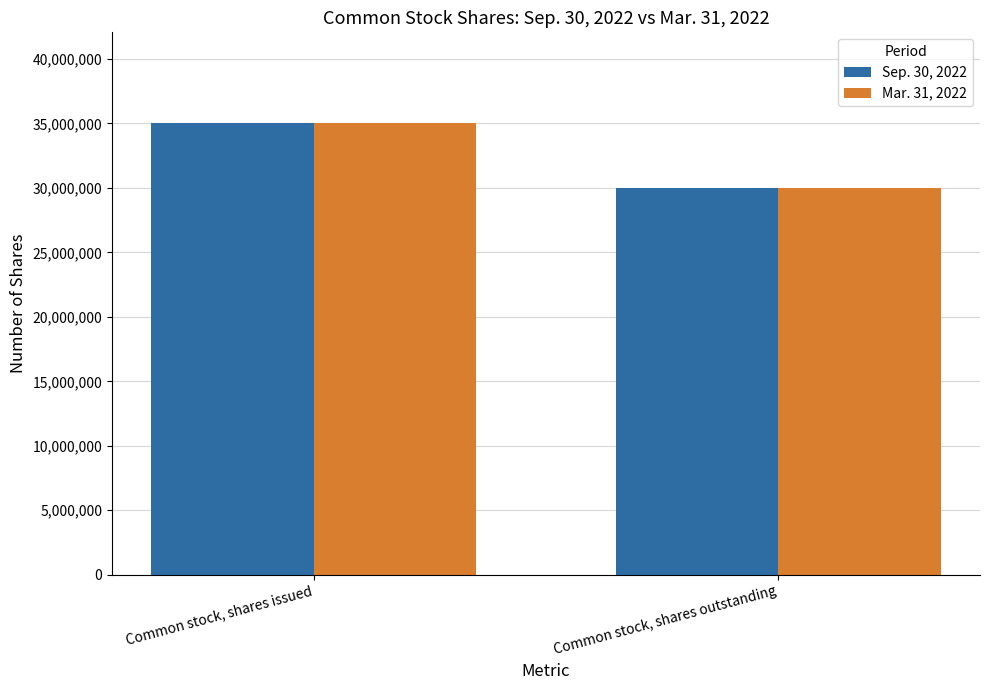

At how many categories does at least one series exceed 32772822?

1